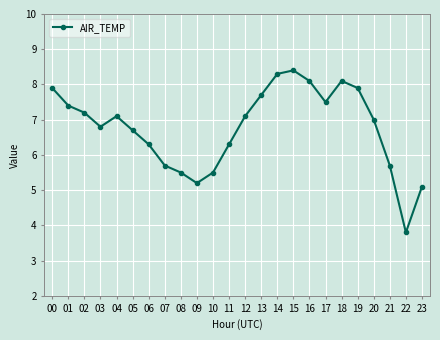

At which category does the data reach its first local peak?

04